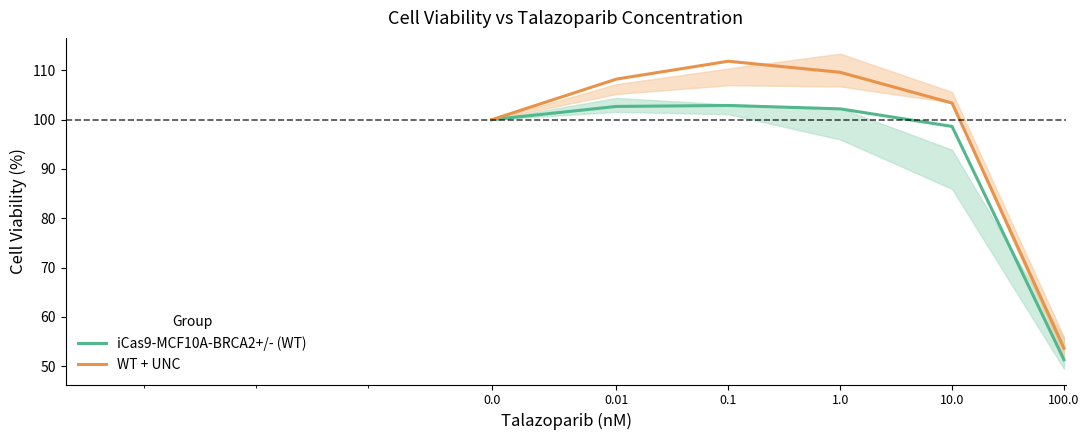

What is the maximum value shown in the chart?

111.8